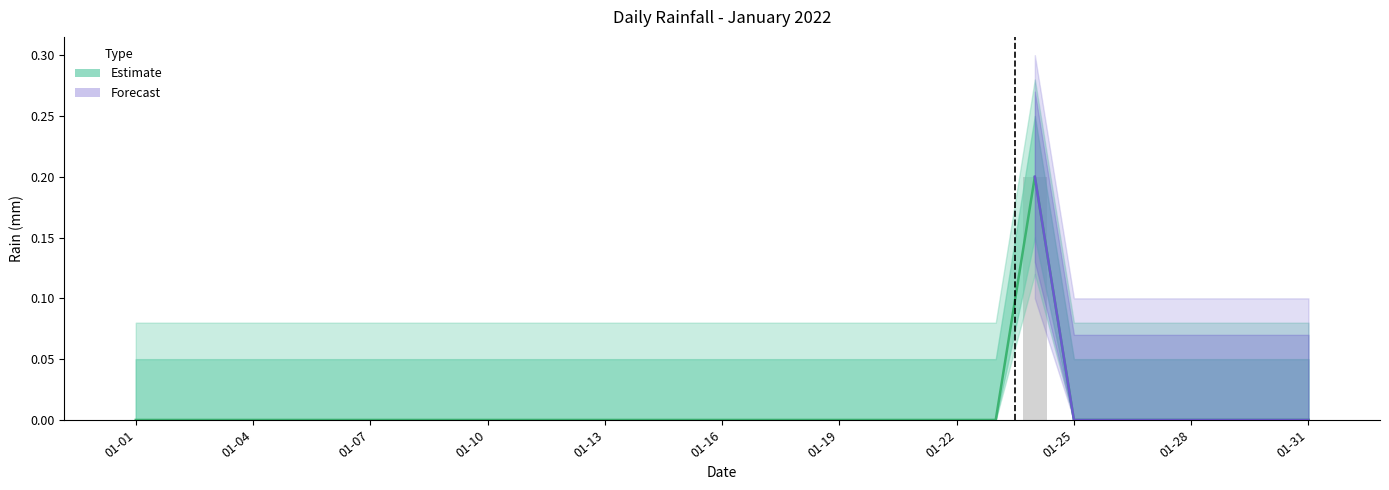

Rank the categories by value from highest to lowest.

2022-01-24, 2022-01-01, 2022-01-02, 2022-01-03, 2022-01-04, 2022-01-05, 2022-01-06, 2022-01-07, 2022-01-08, 2022-01-09, 2022-01-10, 2022-01-11, 2022-01-12, 2022-01-13, 2022-01-14, 2022-01-15, 2022-01-16, 2022-01-17, 2022-01-18, 2022-01-19, 2022-01-20, 2022-01-21, 2022-01-22, 2022-01-23, 2022-01-25, 2022-01-26, 2022-01-27, 2022-01-28, 2022-01-29, 2022-01-30, 2022-01-31